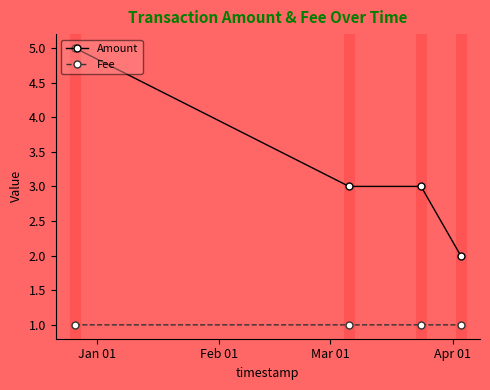

How many lines are shown in the chart?

2